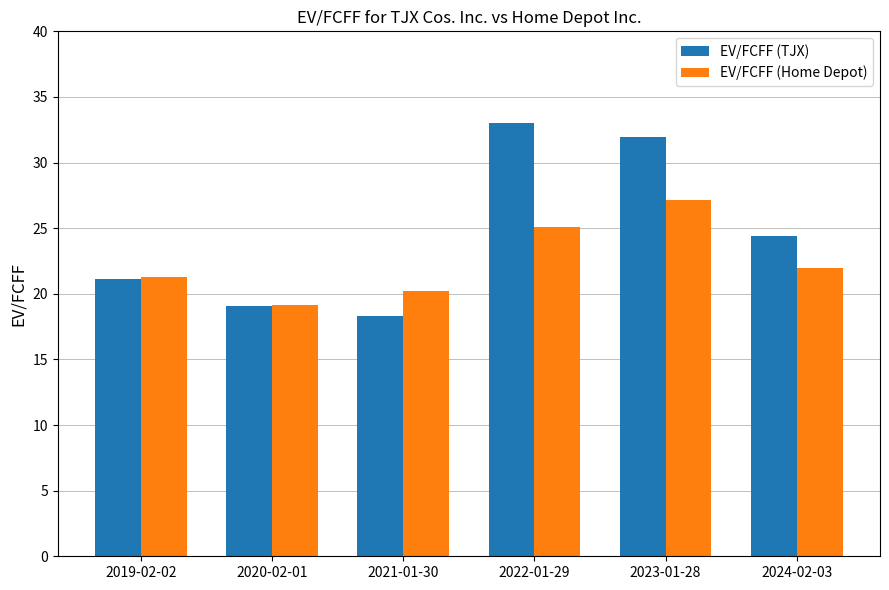

Is it true that EV/FCFF (Home Depot) equals 35.0 at 2024-02-03?

False